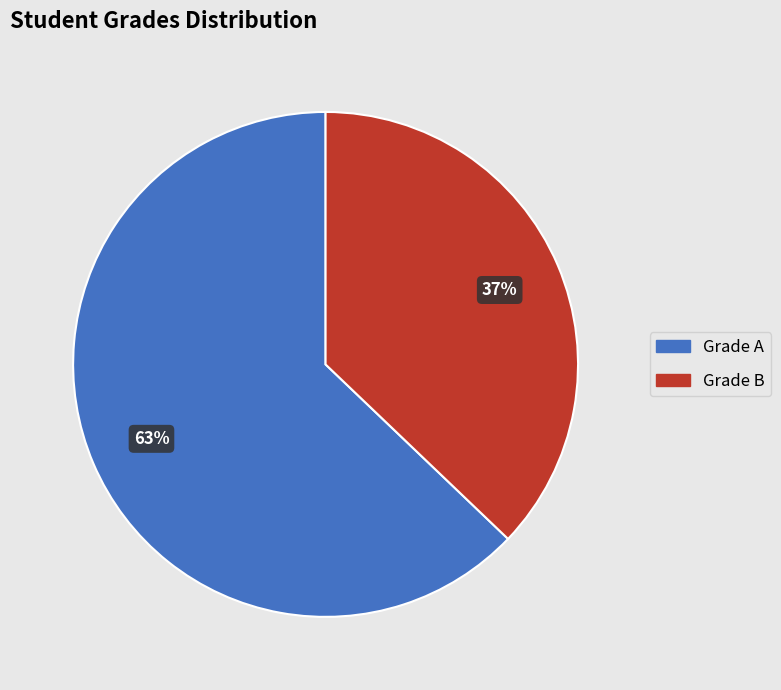

To the nearest percent, what is the average slice percentage?

50%